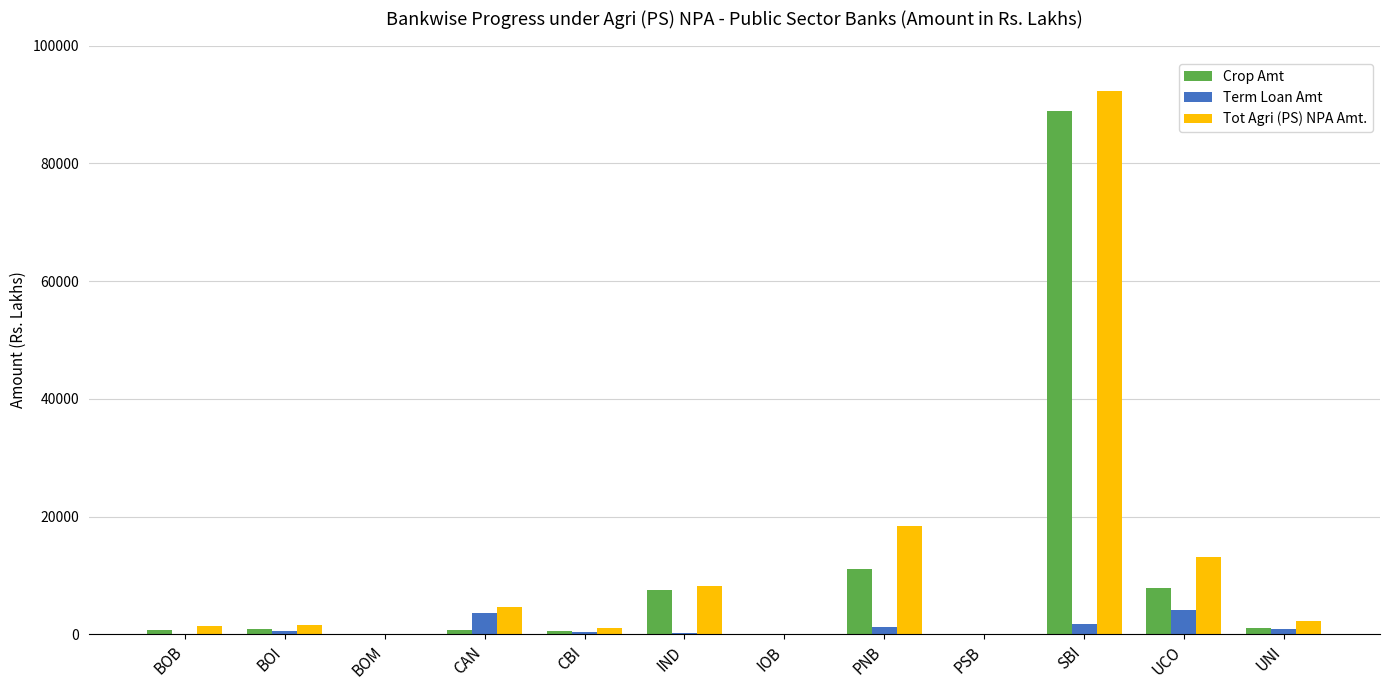

Which series changed the most between CAN and UCO?

Tot Agri (PS) NPA Amt.